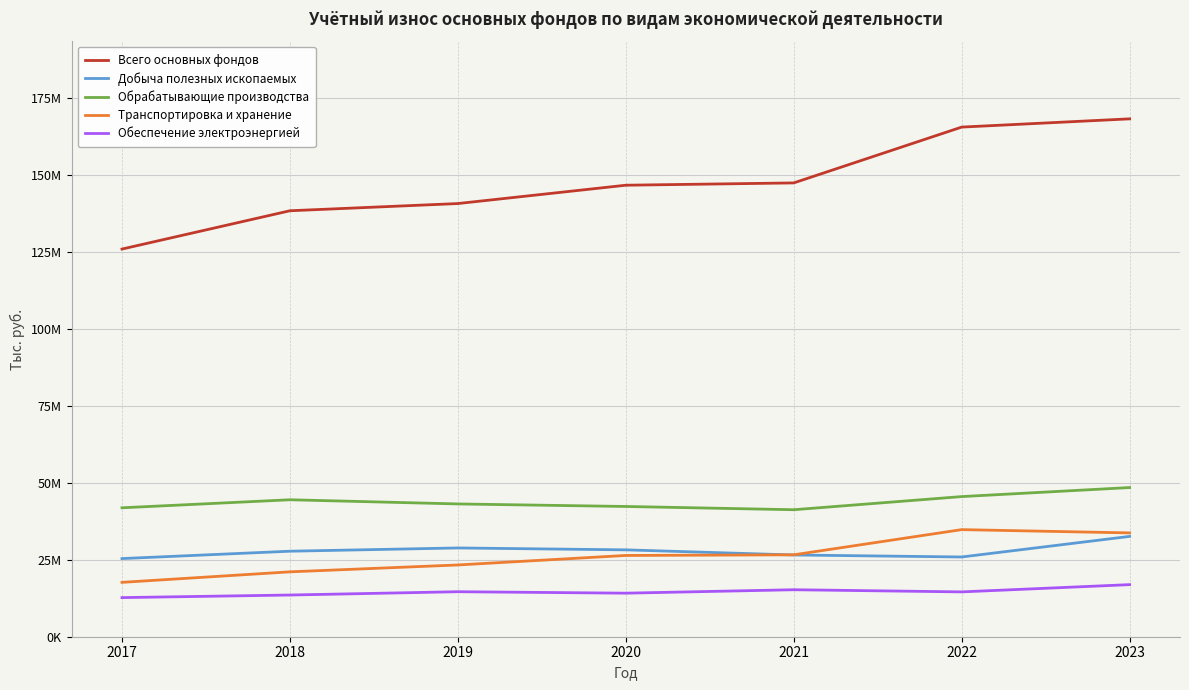

Is this an area chart (filled region under the line)?

No